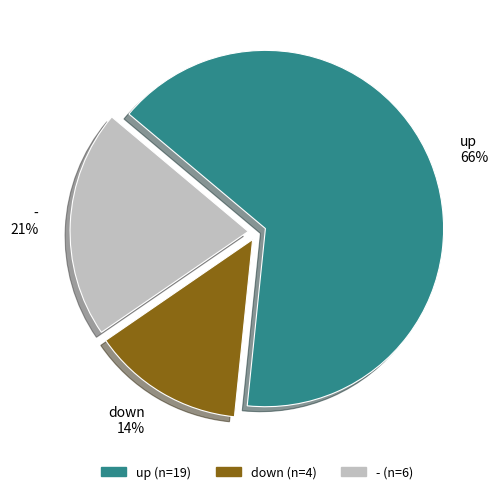

What is the smallest slice in the pie chart?

down